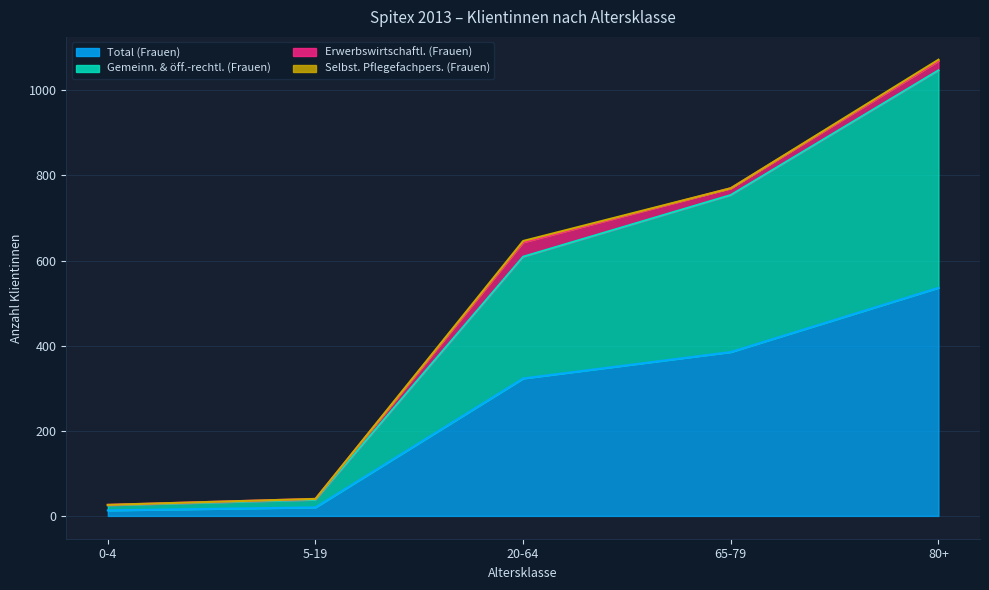

Which has a higher value, 20-64 or 0-4?

20-64